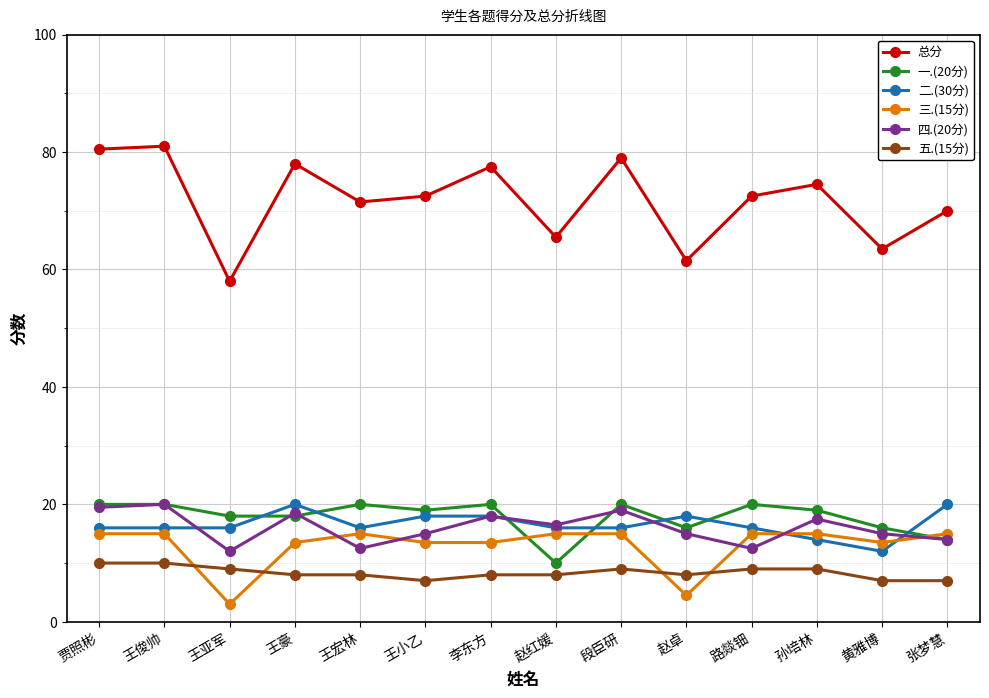

What position from the right is 王亚军?

12